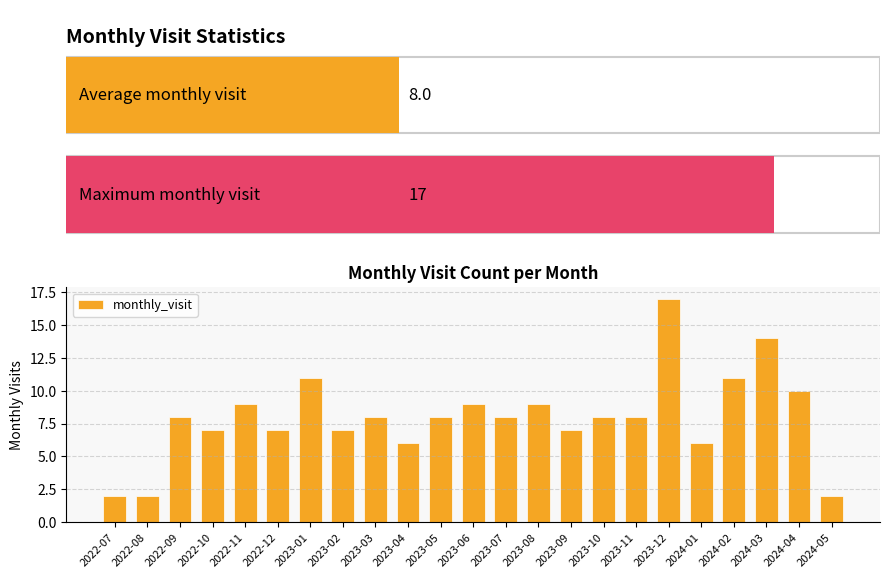

The value at 2024-02 is 17. True or false?

False